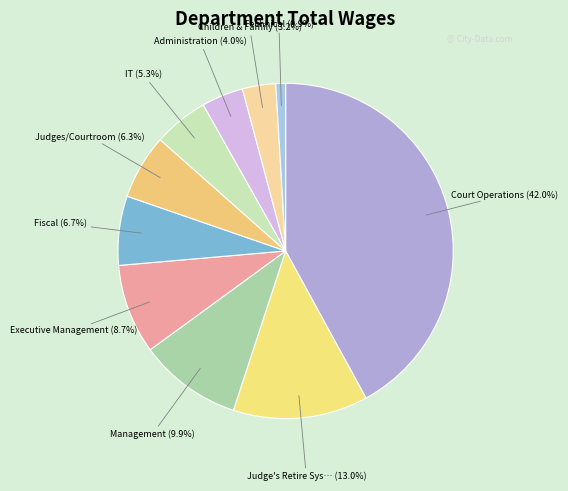

To the nearest percent, what is the average slice percentage?

10%